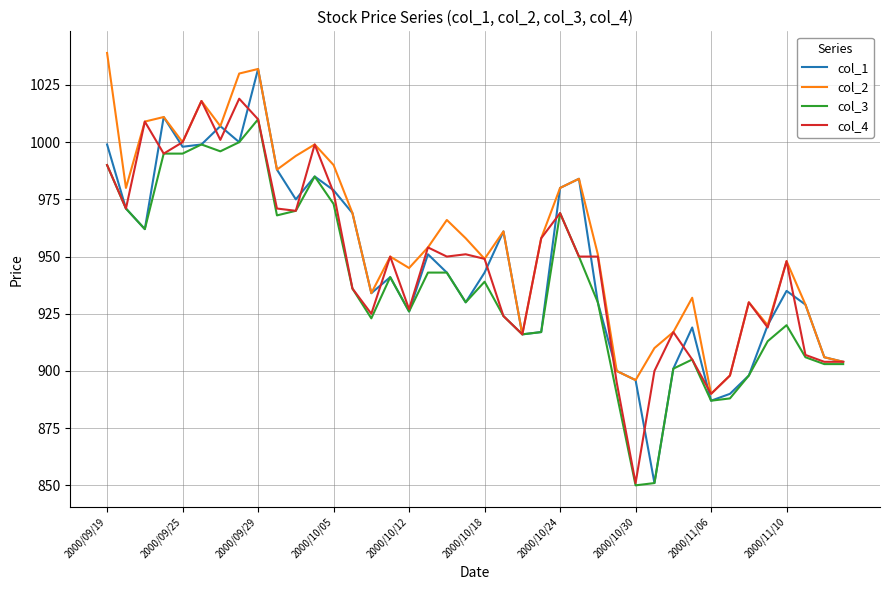

Reading left to right, what are all the values shown in this chart?

col_1: 999	971	962	1011	998	999	1007	1000	1032	988	975	985	979	969	934	941	926	951	943	930	943	961	916	917	980	984	930	900	896	851	901	919	887	890	898	920	935	929	906	904
col_2: 1039	980	1009	1011	1000	1018	1007	1030	1032	988	994	999	990	969	934	950	945	954	966	958	949	961	916	958	980	984	951	900	896	910	917	932	890	898	930	920	948	929	906	904
col_3: 990	971	962	995	995	999	996	1000	1010	968	970	985	973	936	923	941	926	943	943	930	939	924	916	917	969	950	930	890	850	851	901	905	887	888	898	913	920	906	903	903
col_4: 990	971	1009	995	1000	1018	1001	1019	1010	971	970	999	978	936	925	950	927	954	950	951	949	924	916	958	969	950	950	895	851	900	917	905	890	898	930	919	948	907	904	904